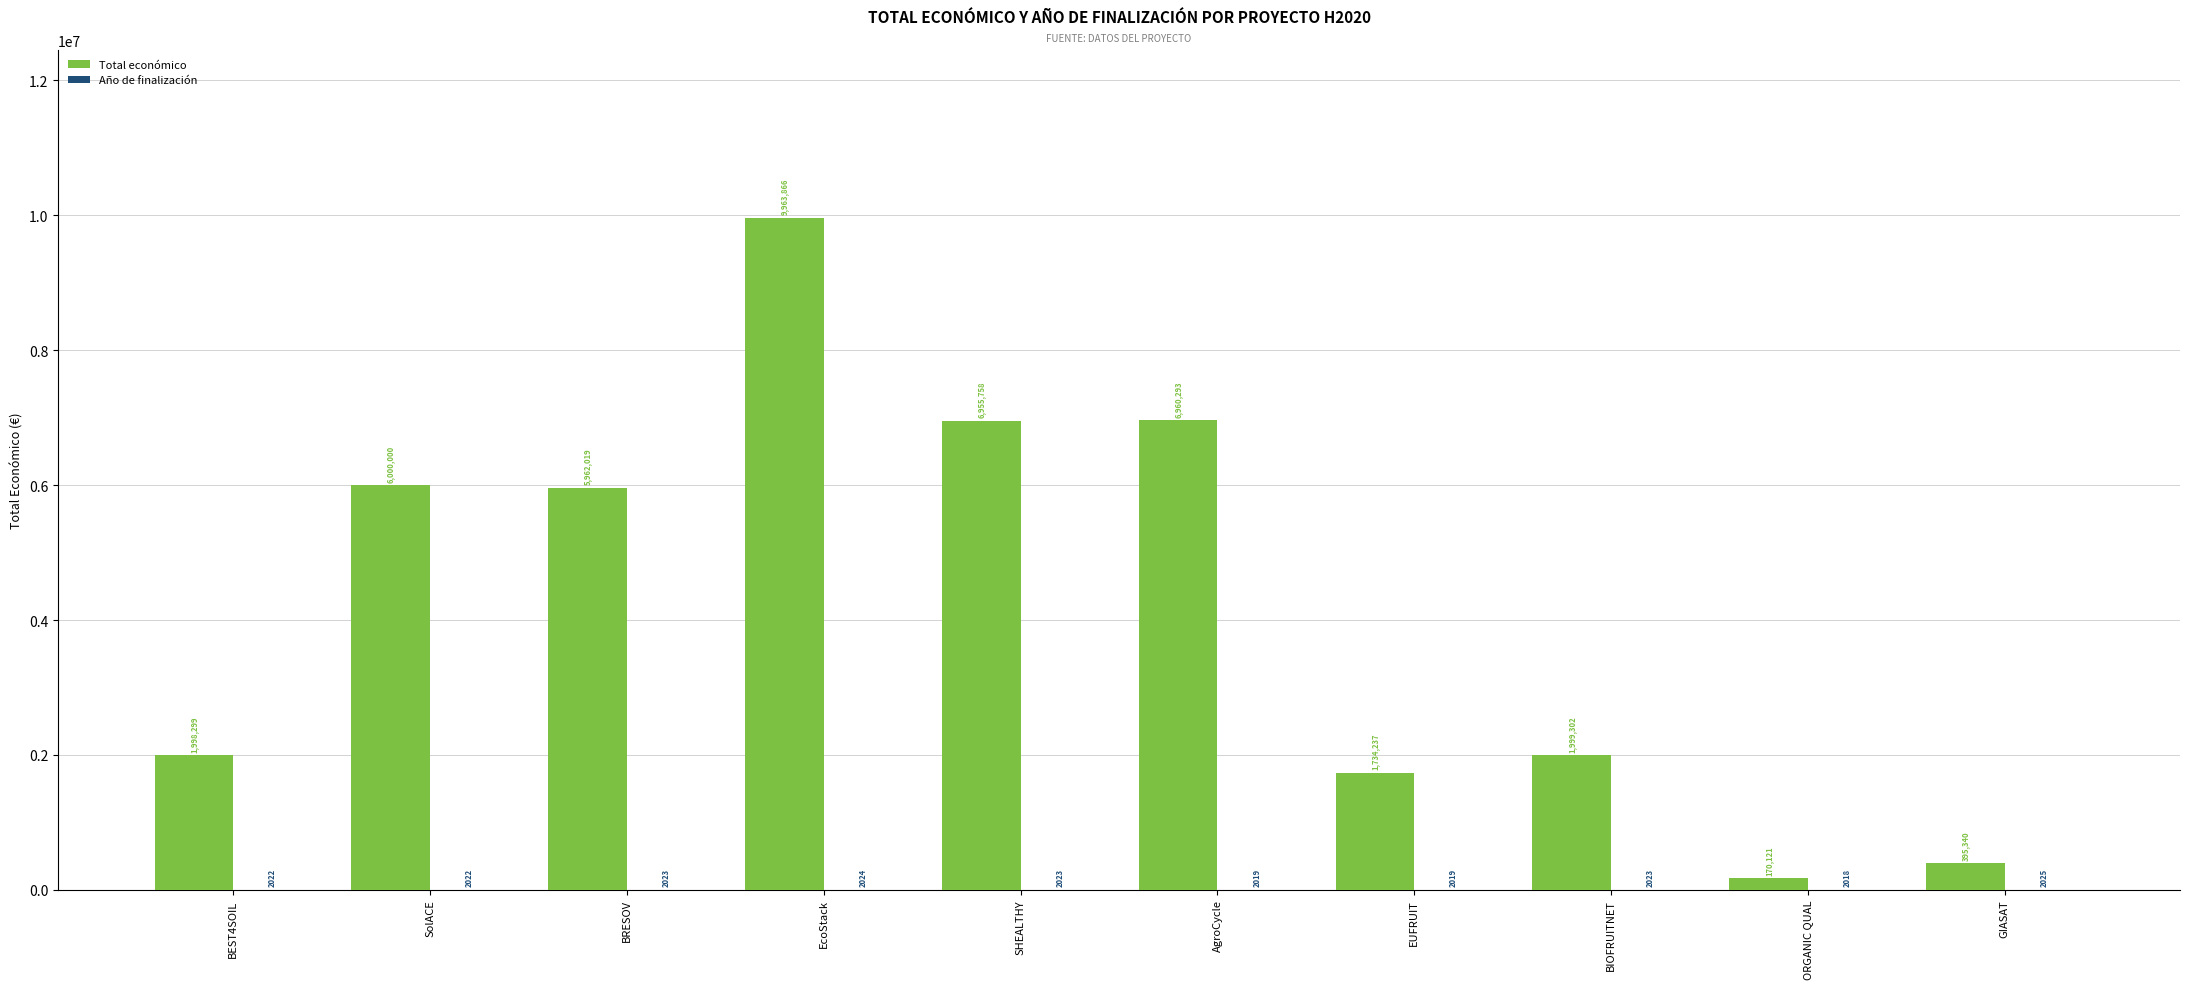

How many categories are shown in the chart?

10